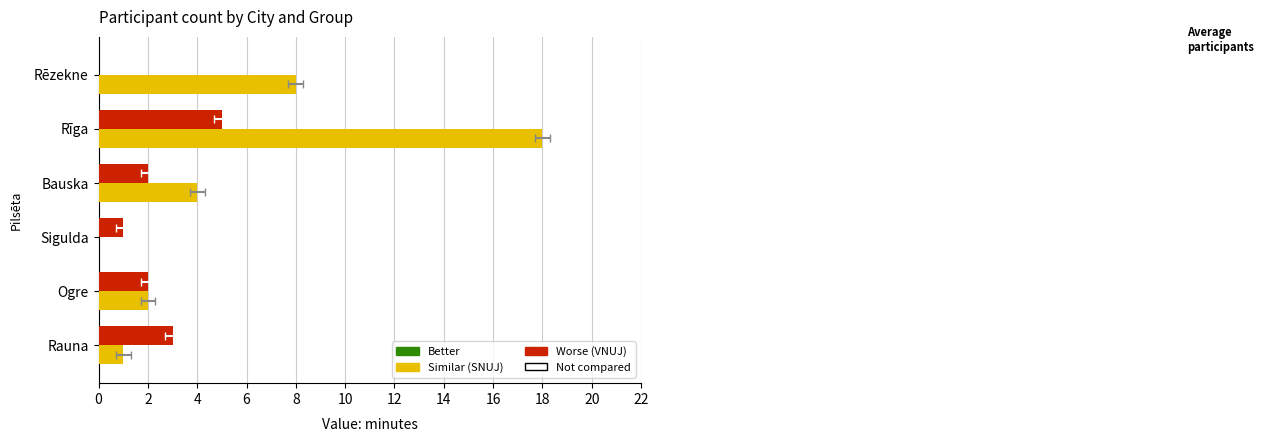

How many values in VNUJ are above zero?

5